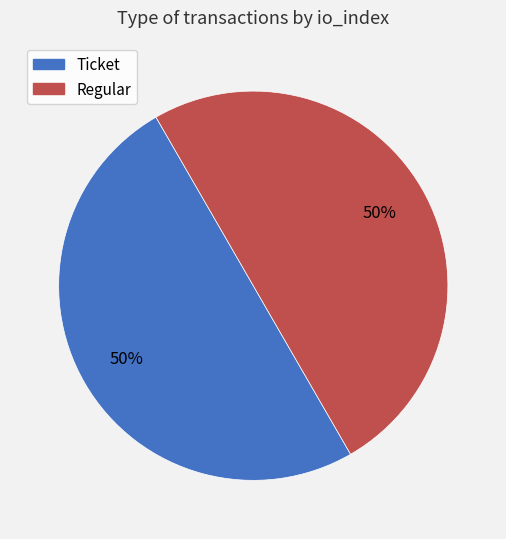

Is the sum of Regular and Ticket greater than half?

Yes